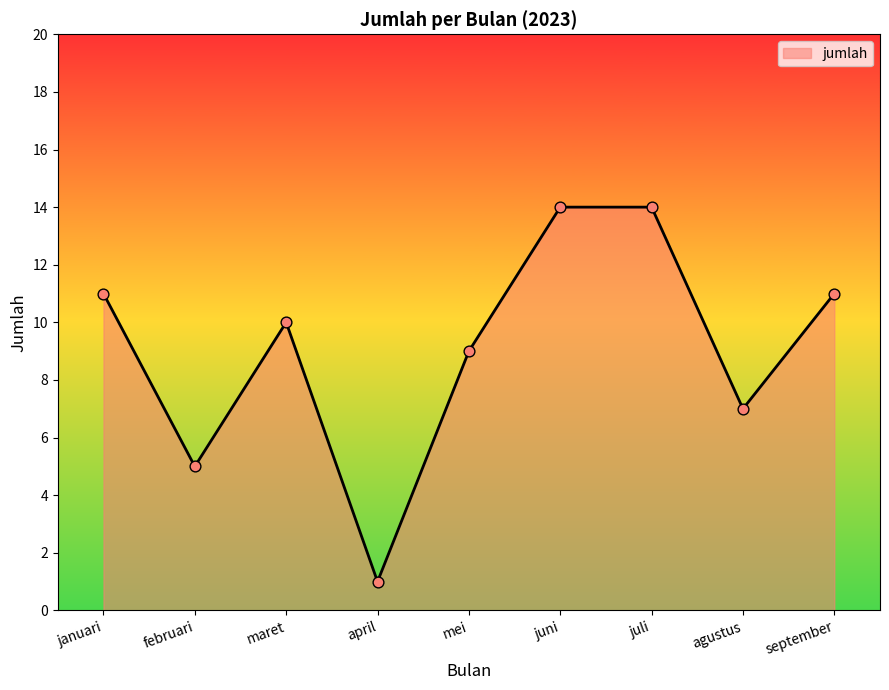

Which has a higher value, januari or juli?

juli